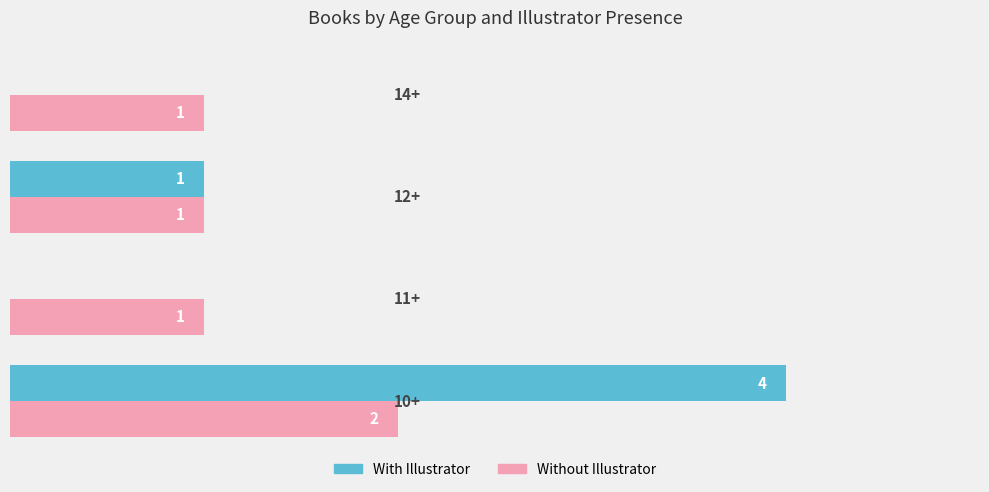

Which series has the largest total across all categories?

With Illustrator